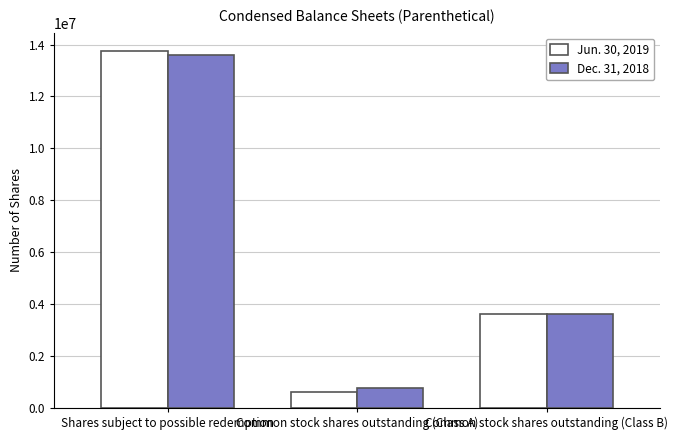

The value of Jun. 30, 2019 at Common stock shares outstanding (Class B) is 3593750. True or false?

True